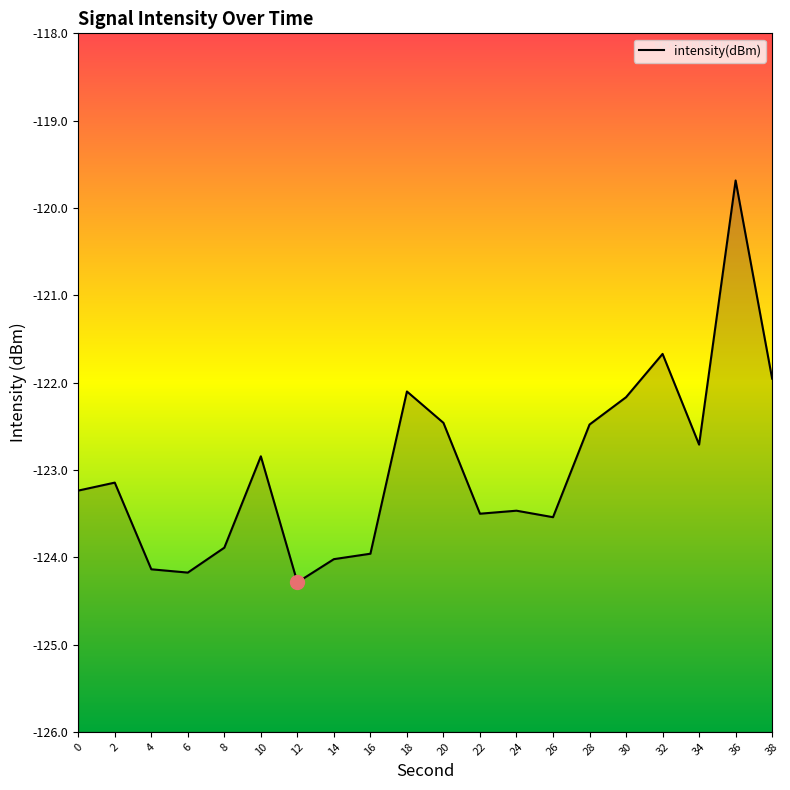

The chart shows a value of -123.5 at 22. True or false?

True